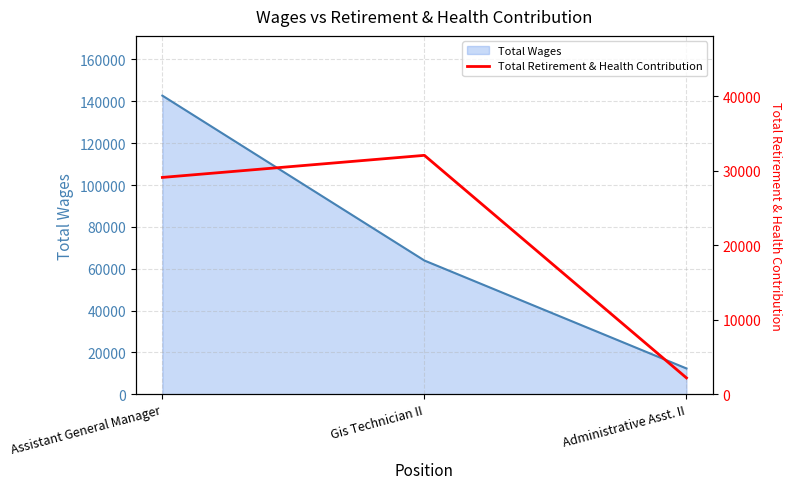

Where is Total Wages nearest to the value 77528?

Gis Technician II